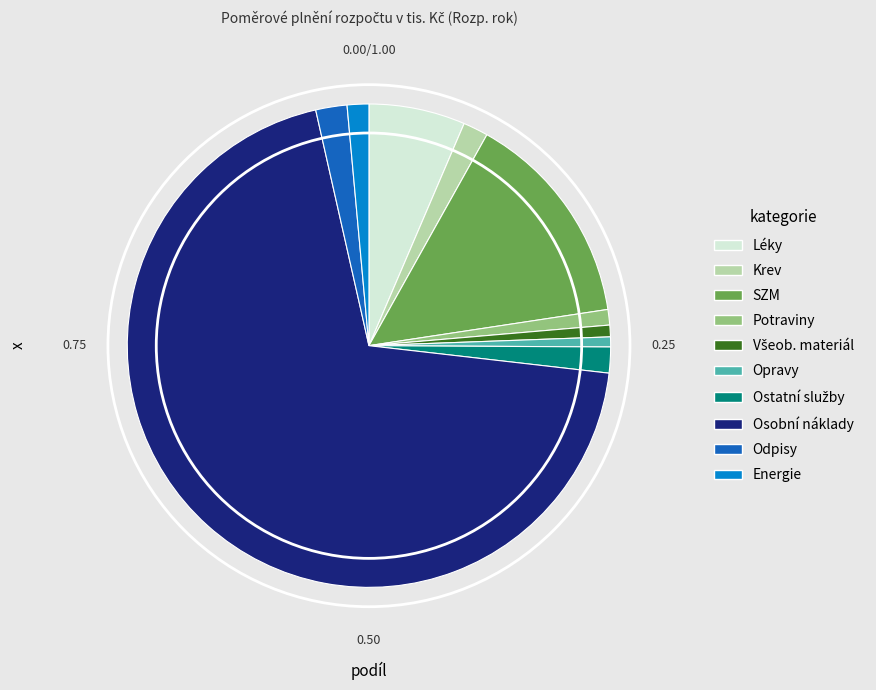

Count the number of slices in the pie.

10